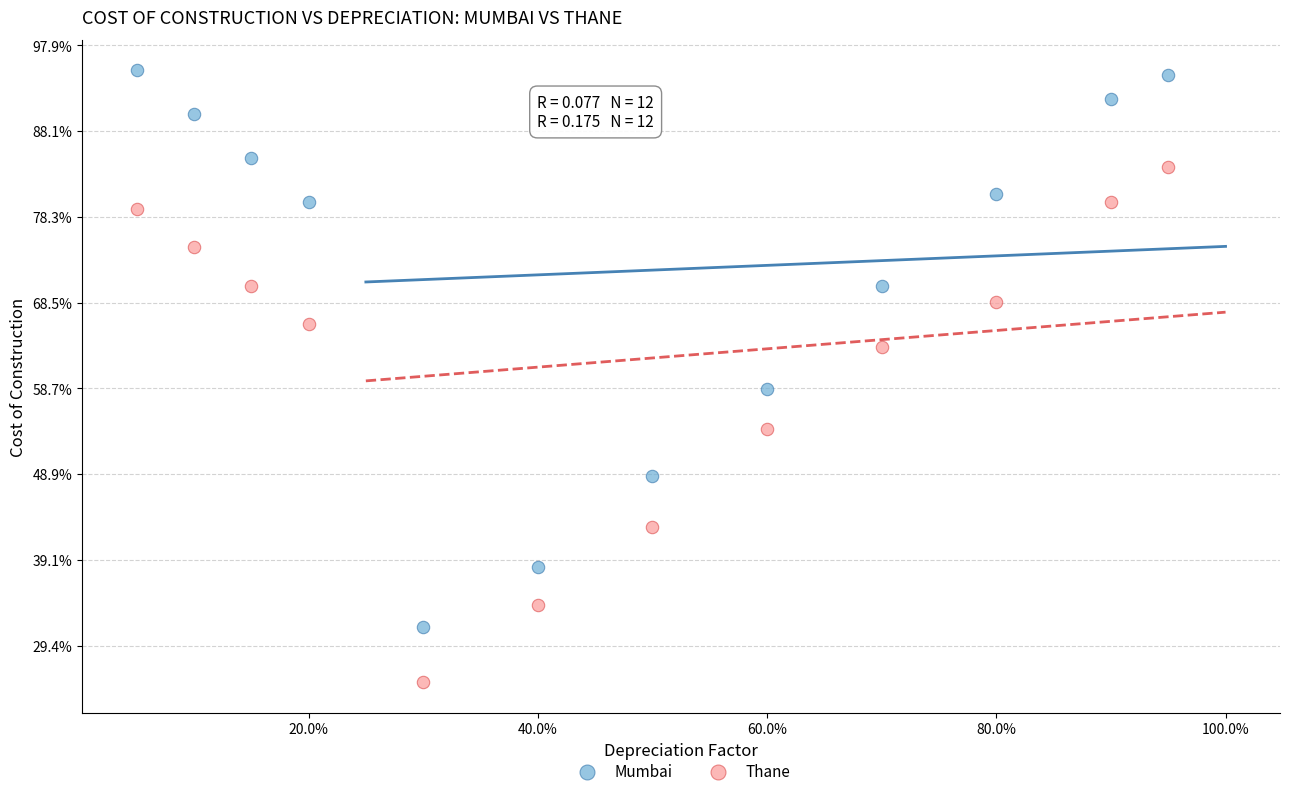

Which series reaches the minimum Y coordinate?

Thane